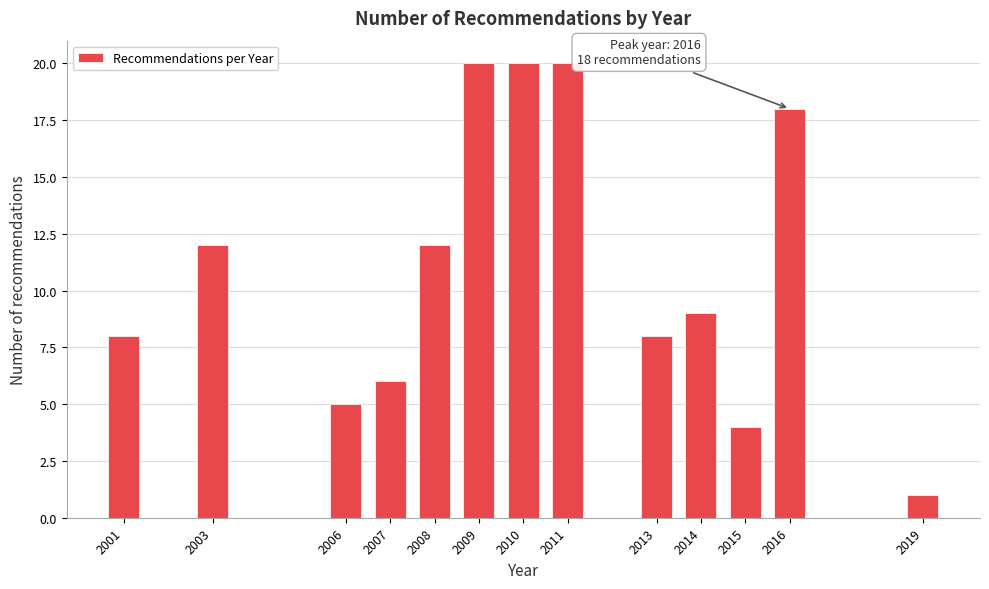

Reading right to left, transcribe all the data shown in this chart.

2019=1	2016=18	2015=4	2014=9	2013=8	2011=20	2010=20	2009=20	2008=12	2007=6	2006=5	2003=12	2001=8